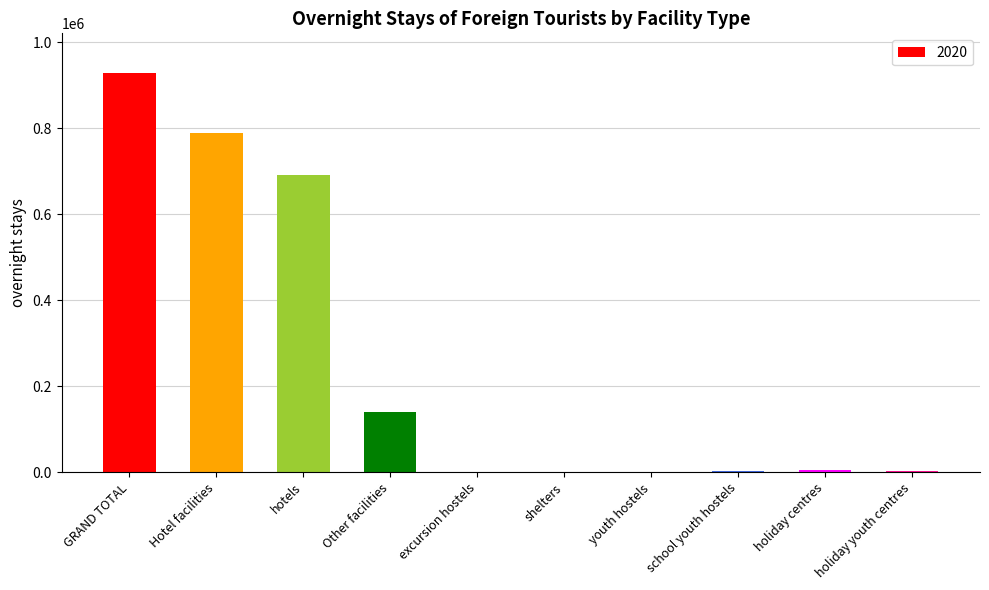

Is it true that the value at GRAND TOTAL is 1423442?

False